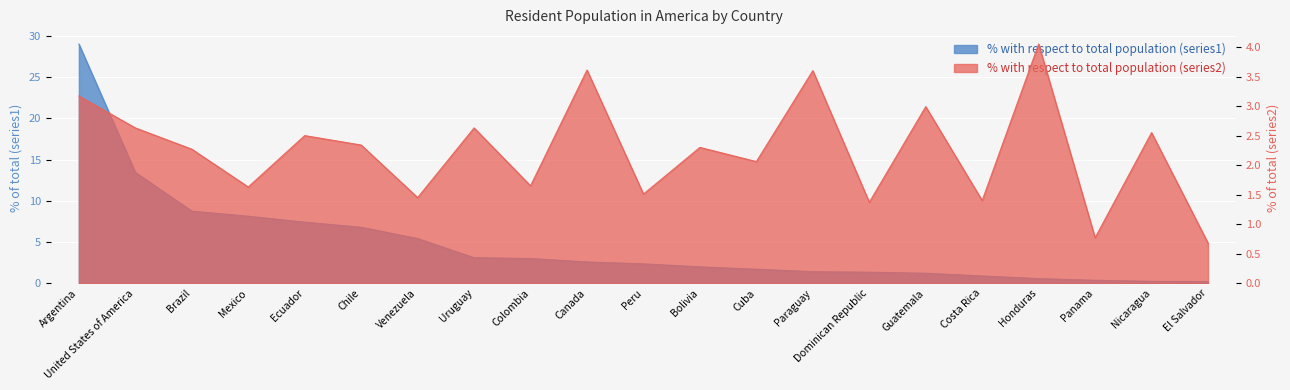

True or false: % with respect to total population (series1) has more than 2 interior local peaks.

False